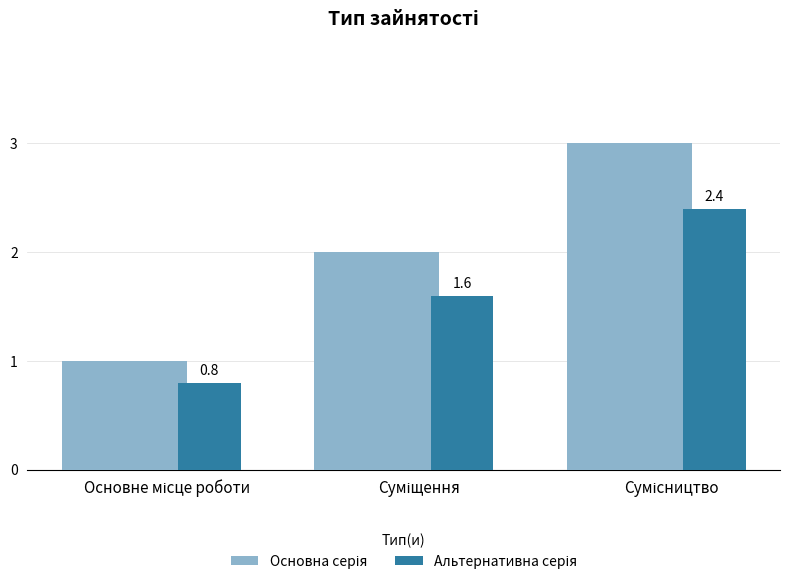

What is the maximum value shown in the chart?

3.0